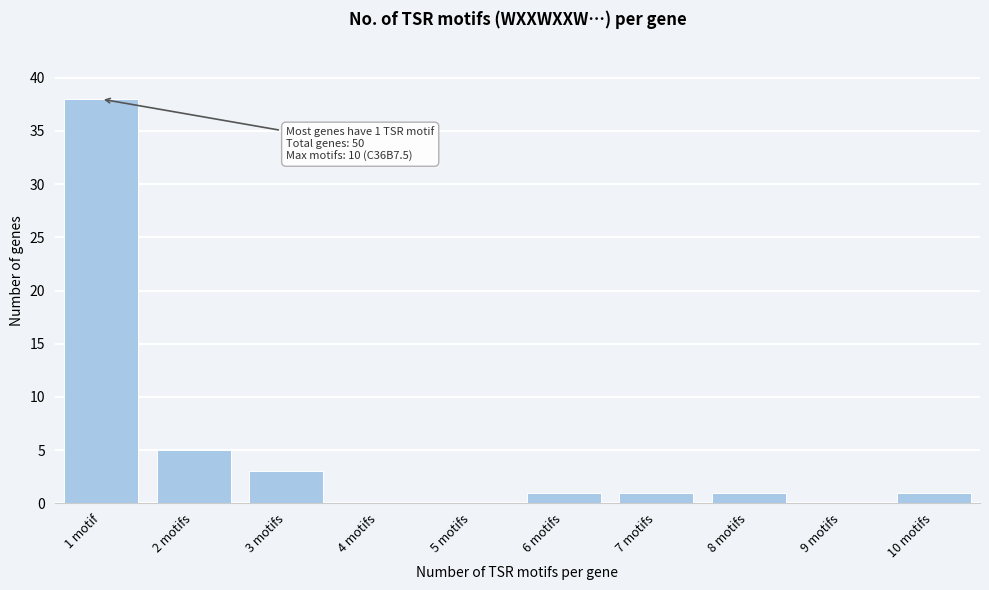

Reading left to right, what are all the values shown in this chart?

1 motif=38	2 motifs=5	3 motifs=3	4 motifs=0	5 motifs=0	6 motifs=1	7 motifs=1	8 motifs=1	9 motifs=0	10 motifs=1